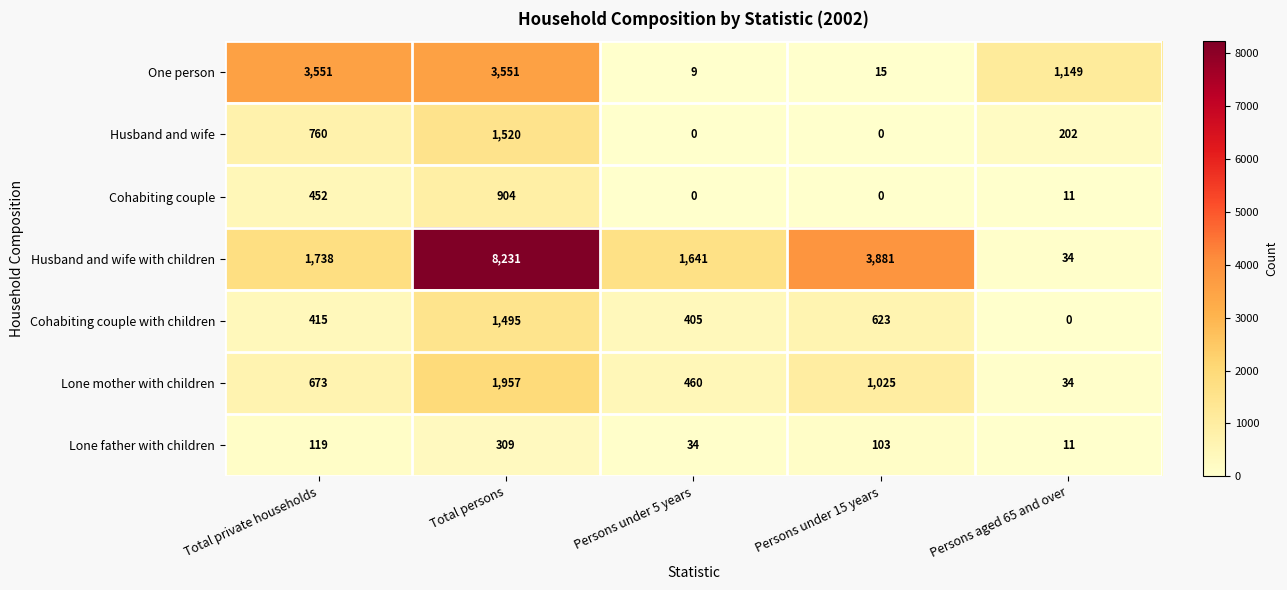

What is the difference between the highest and lowest values at Persons aged 65 and over?

1149